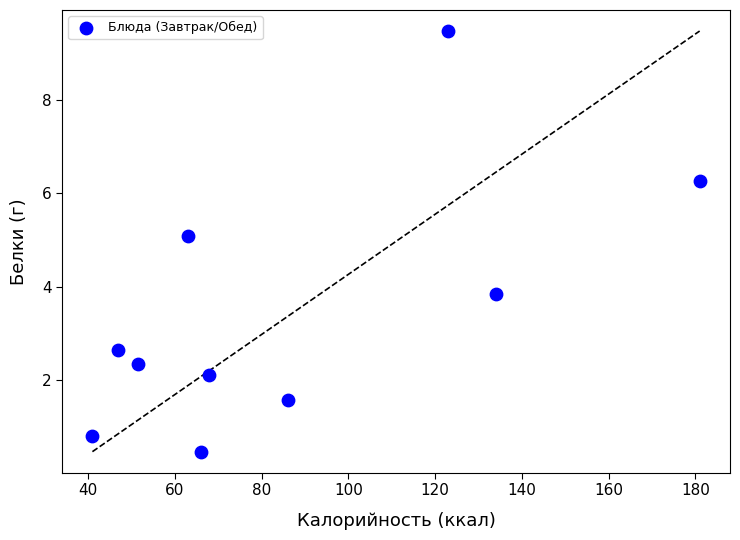

What is the average Y value?

3.5